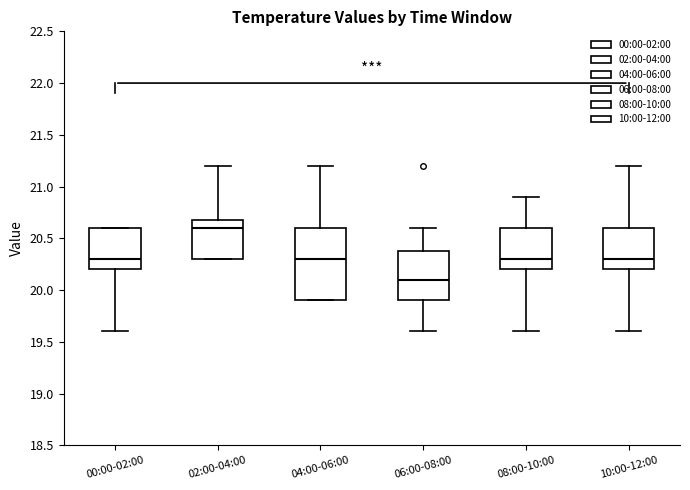

Which box's median line is the highest?

02:00-04:00